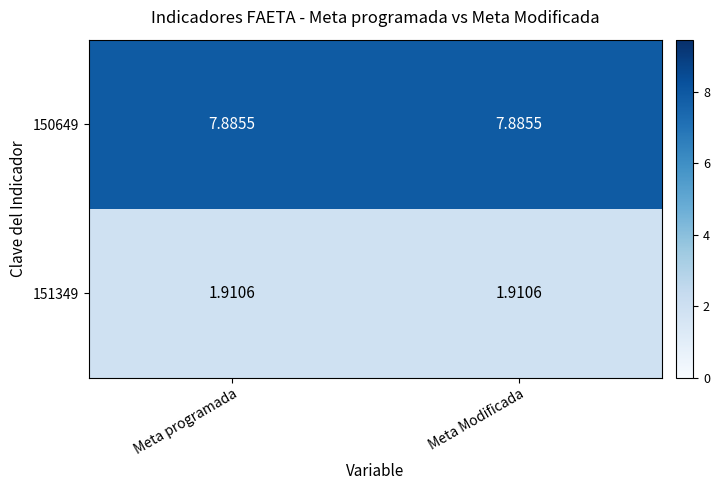

How many distinct data groups are displayed?

2